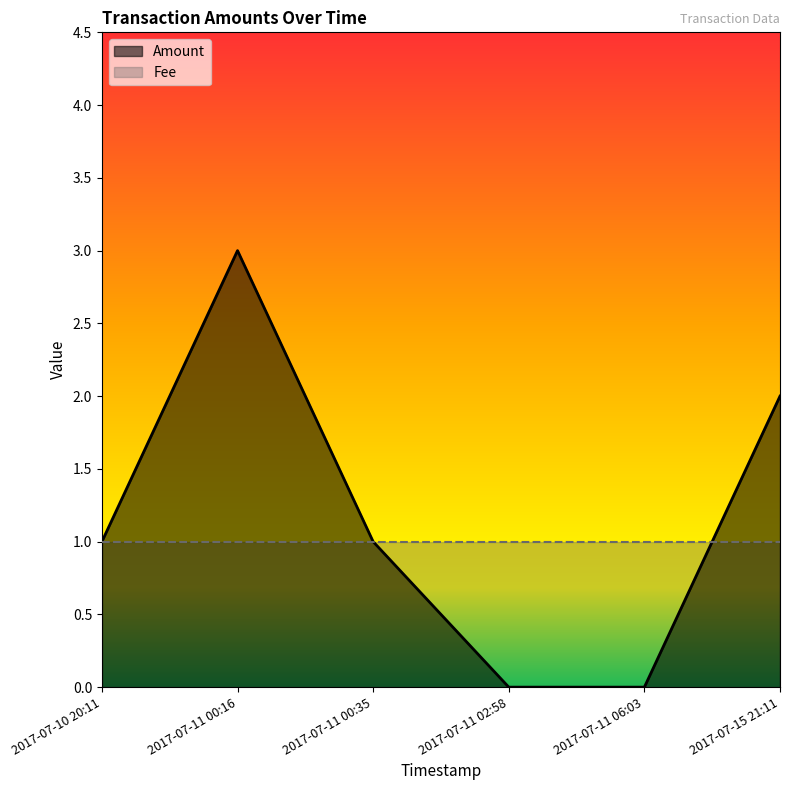

What is the value of the 6th point from the left?

2